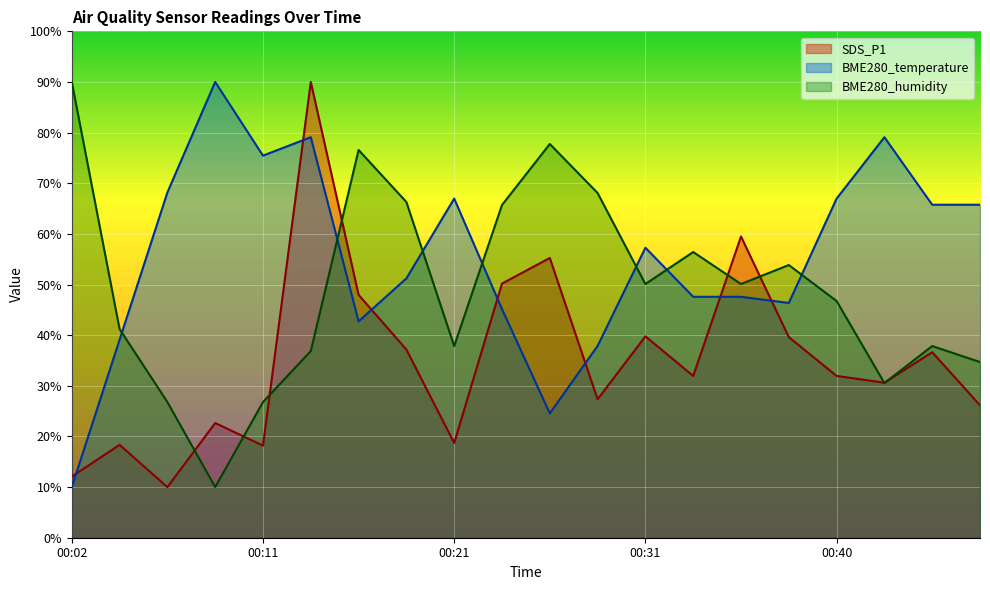

How many values in the SDS_P1 series are below 31?

9